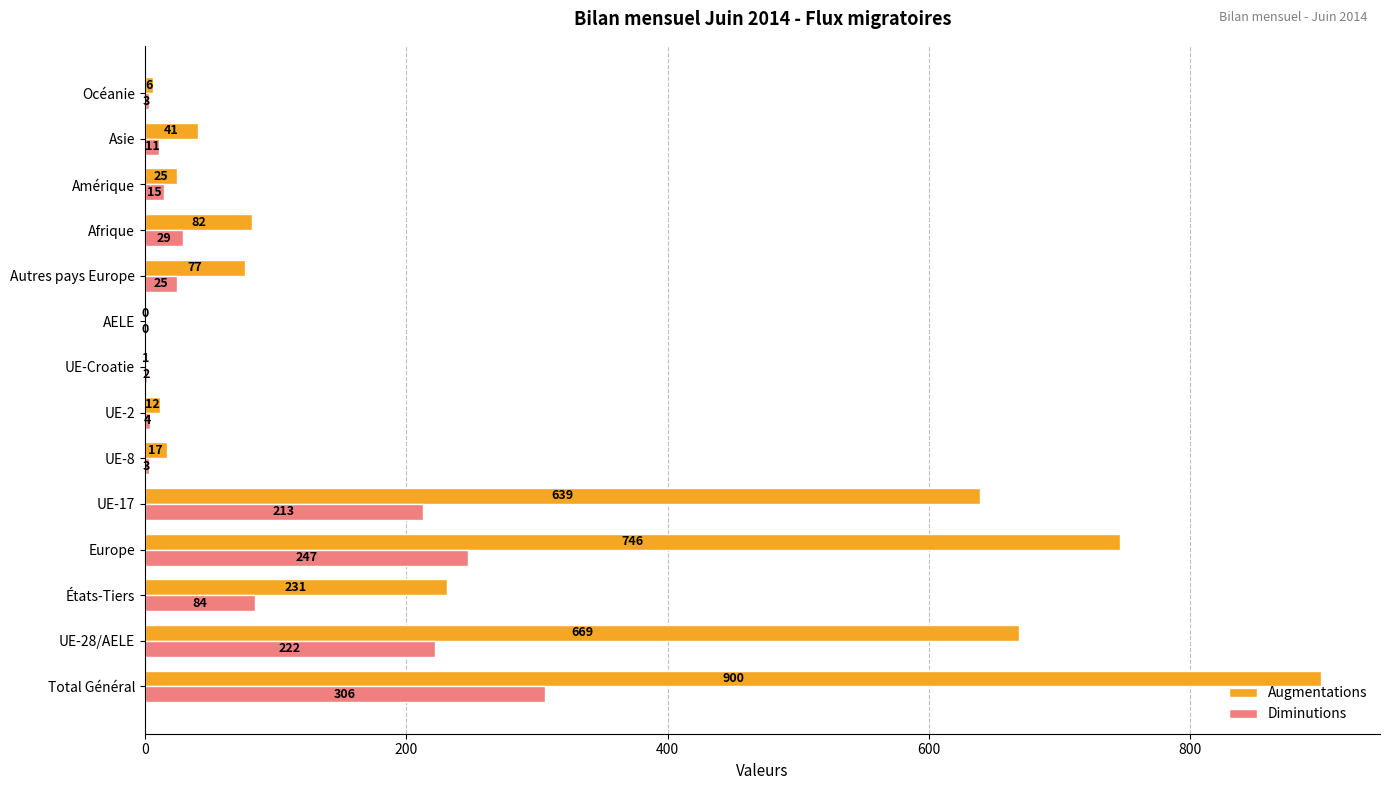

What is the sum of all Diminutions values?

1164